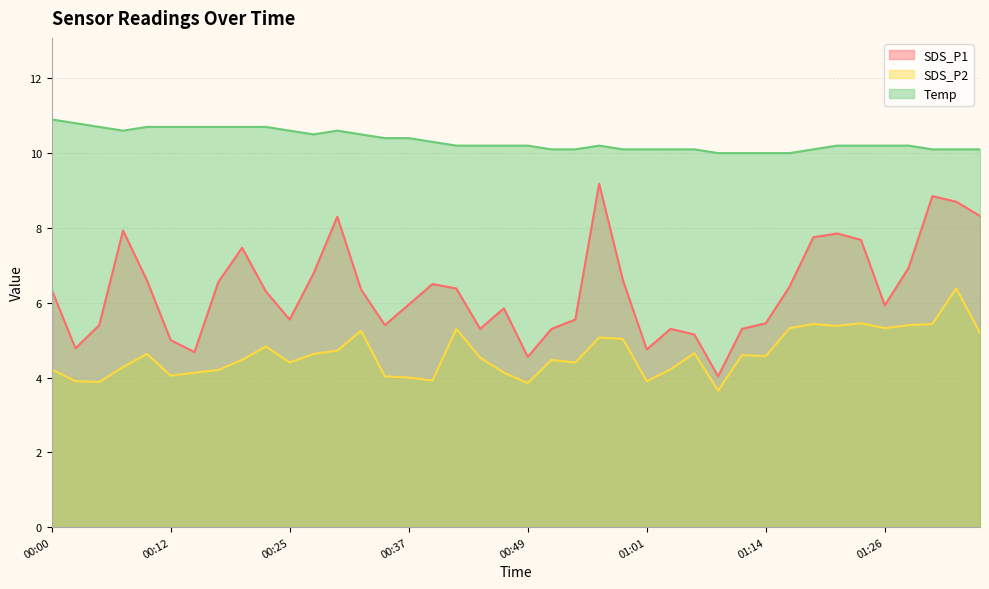

Which series has the largest total across all categories?

Temp